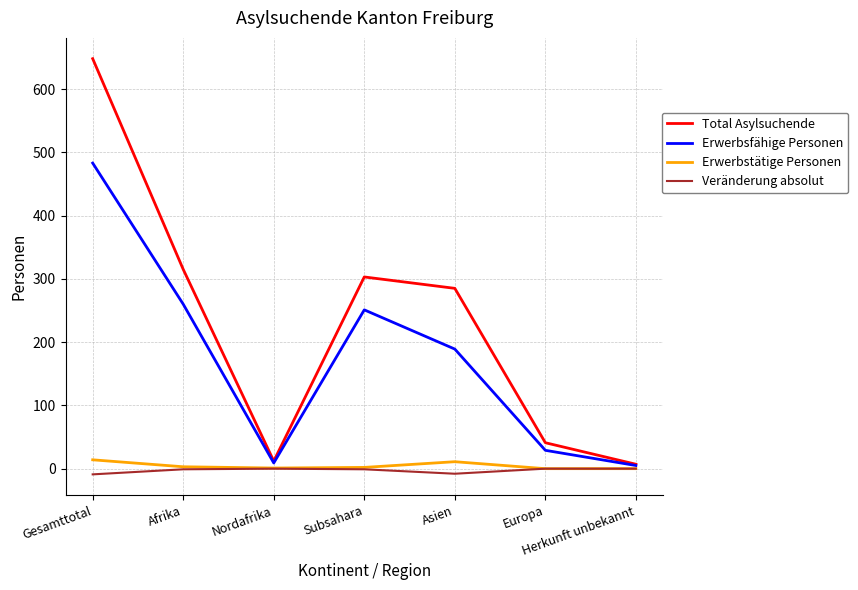

What is the highest value of the Erwerbsfähige Personen series?

483